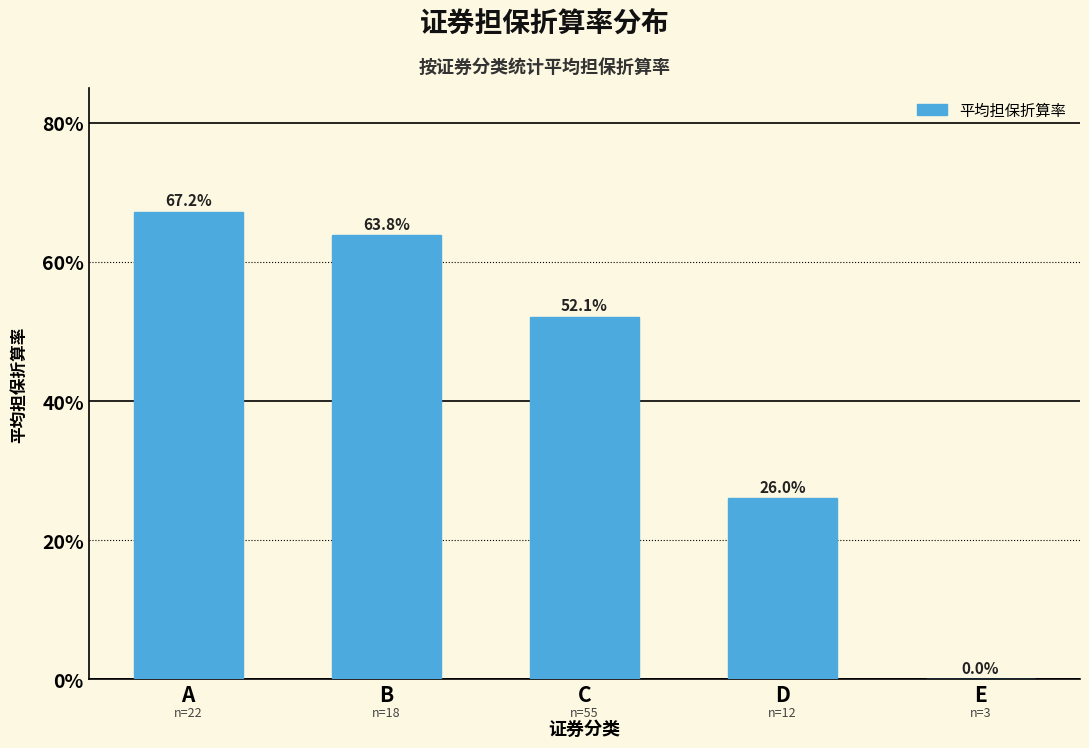

What is the difference between the values at A and E?

0.7